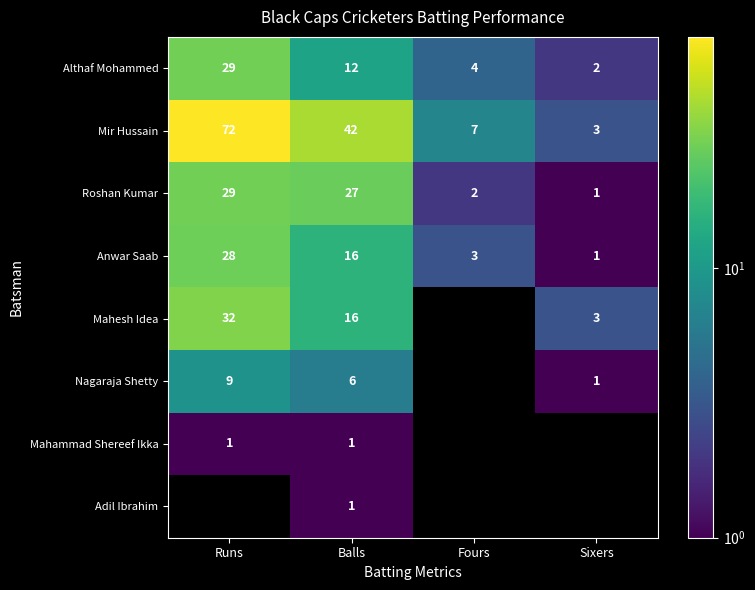

Is the value of Mahesh Idea at Sixers greater than the value of Nagaraja Shetty at Balls?

No